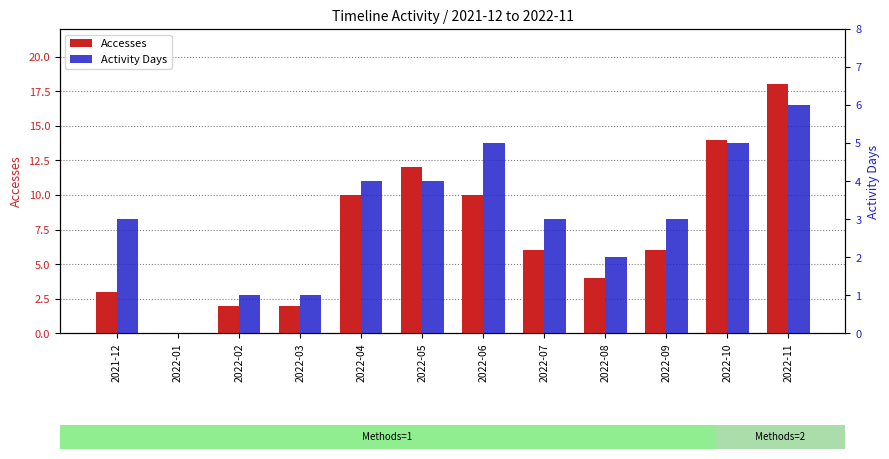

What are all the series names shown in the legend?

Accesses, Activity Days